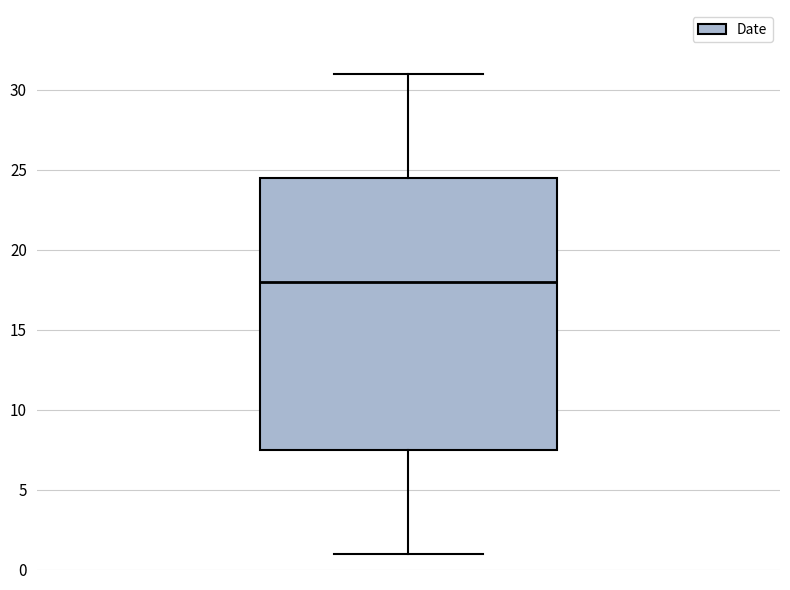

Where does the median line of the box sit on the y-axis? The values are not printed on the chart, so give them approximately, as read against the axis.

18.0